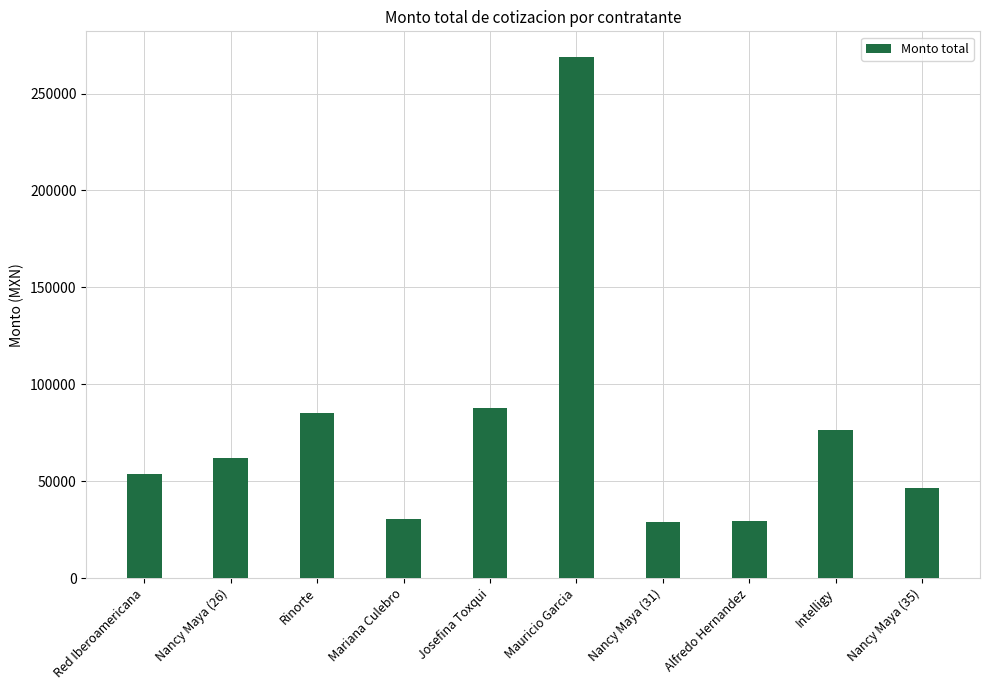

What is the average value?

76945.0